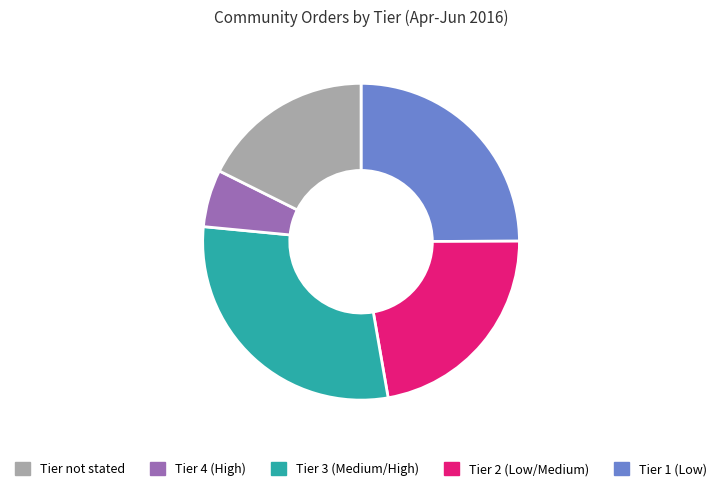

Is there a majority slice in this chart?

No